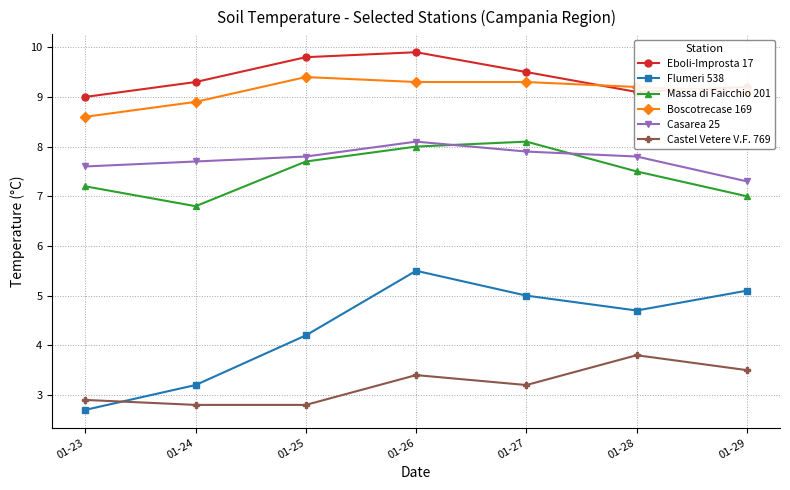

List the labels in order of Eboli-Improsta 17 value, largest first.

01-26, 01-25, 01-27, 01-24, 01-29, 01-28, 01-23